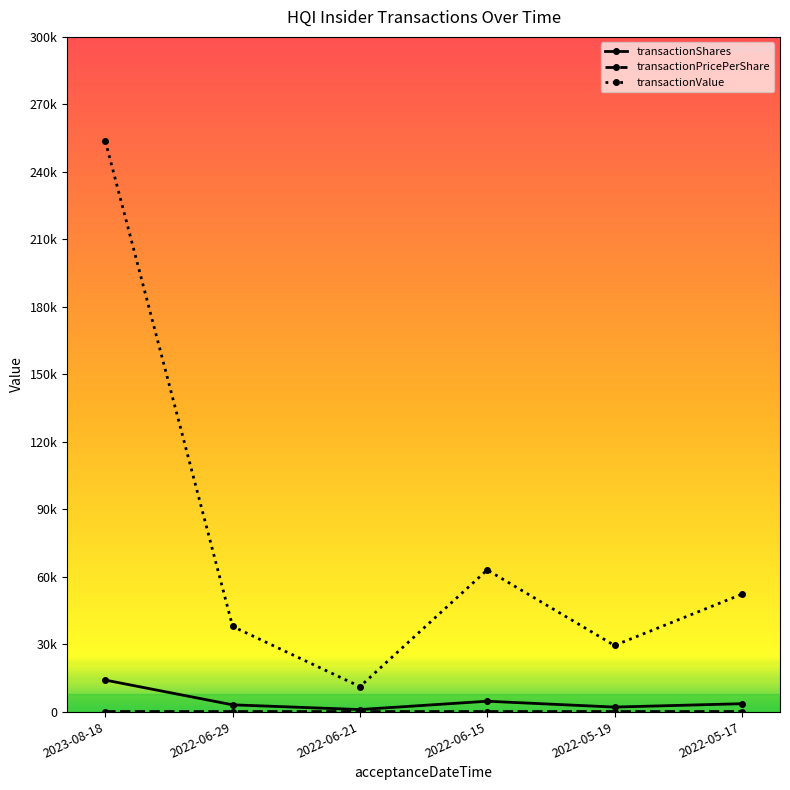

What is the average value of the transactionShares series?

4666.5